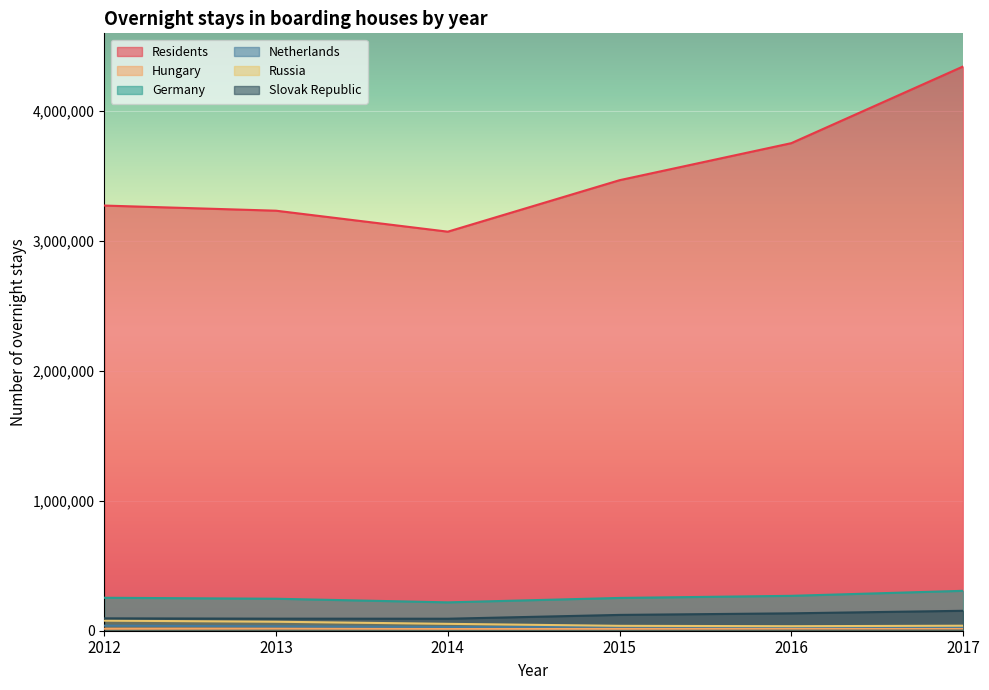

True or false: Hungary has a value of 17968 at 2017.

True